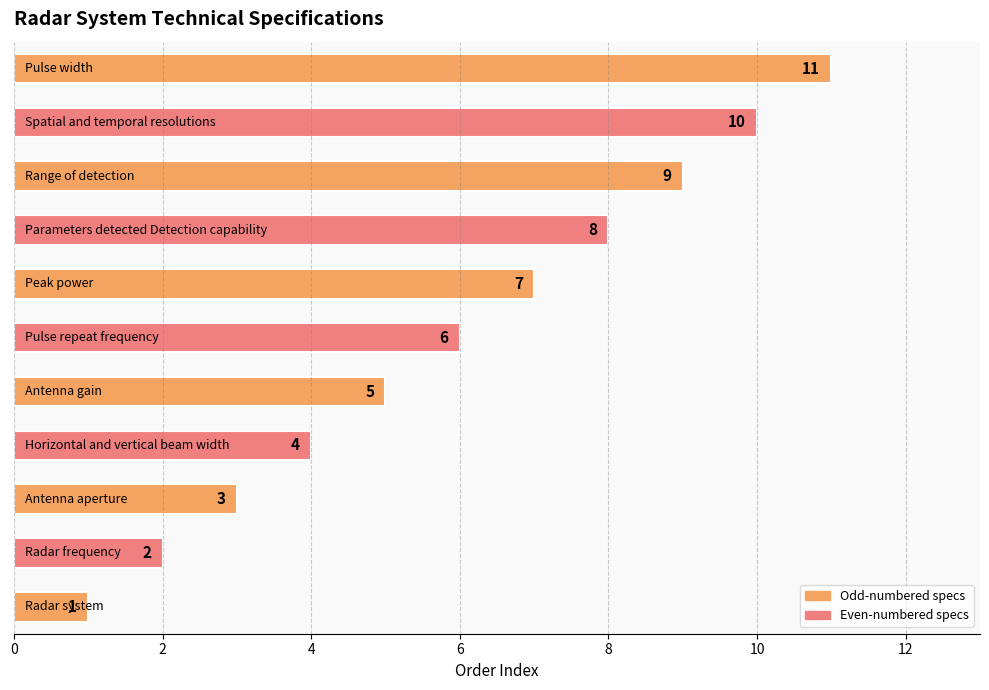

Count the values in the range 3 to 9.

7